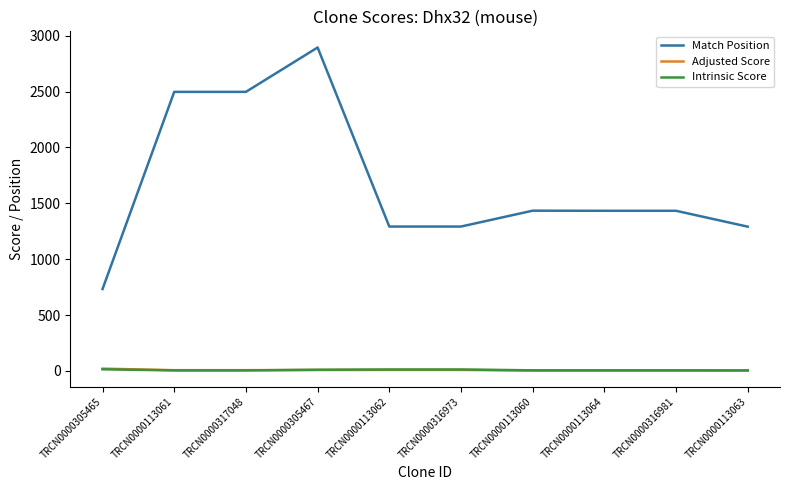

True or false: Intrinsic Score and Match Position cross at least once.

False